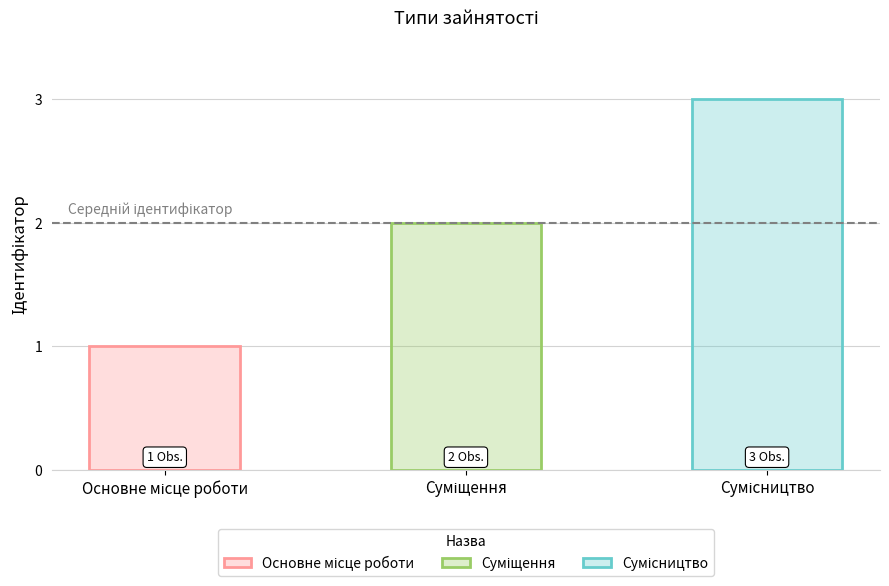

What is the greatest value displayed?

3